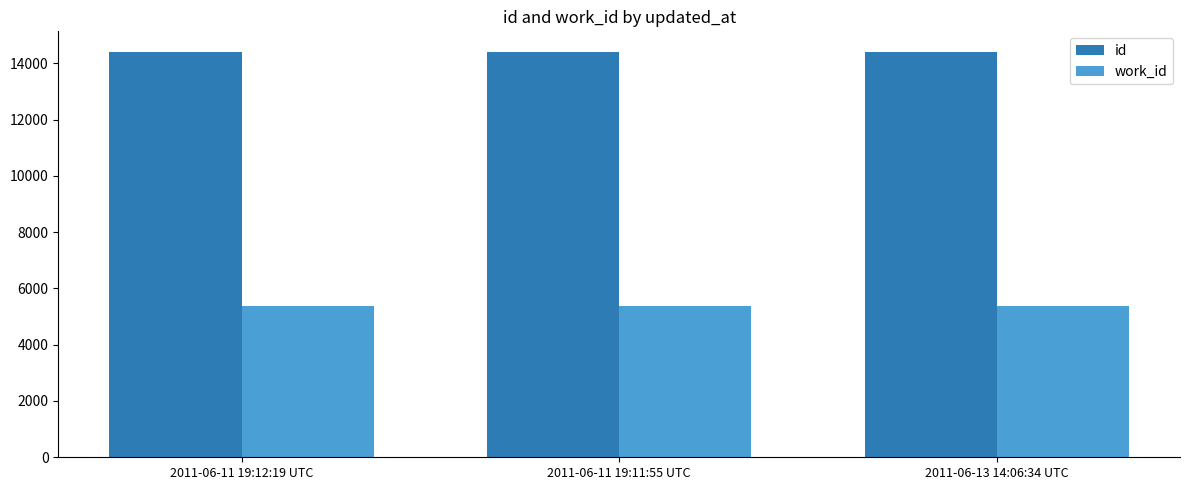

The id series shows 20533 at 2011-06-13 14:06:34 UTC. True or false?

False